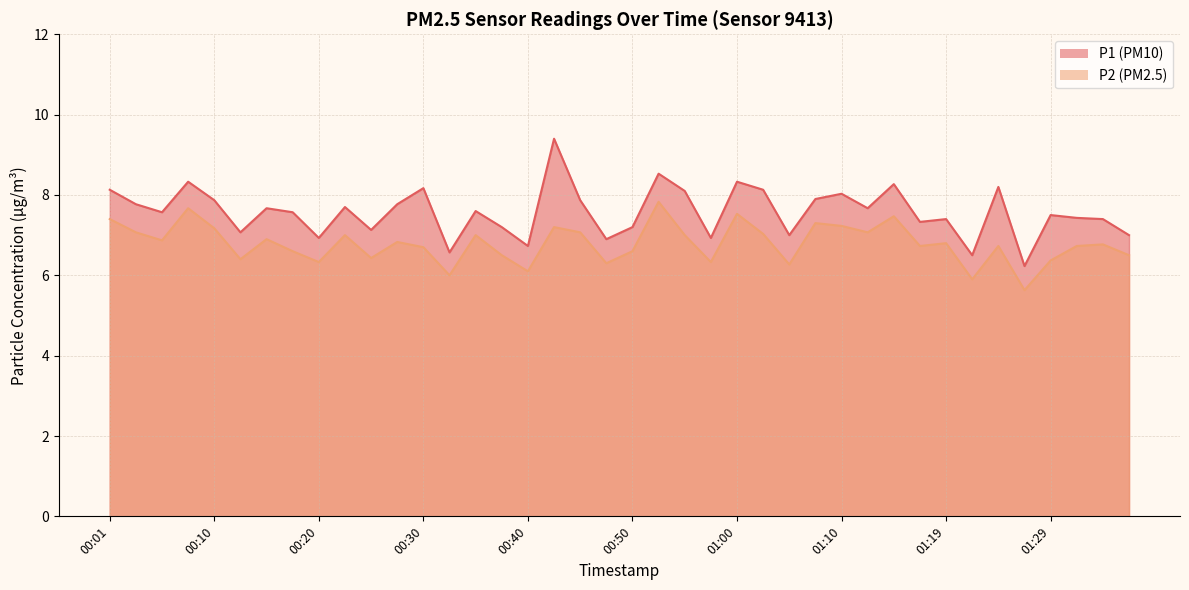

At which category is the sum across all series the highest?

00:42